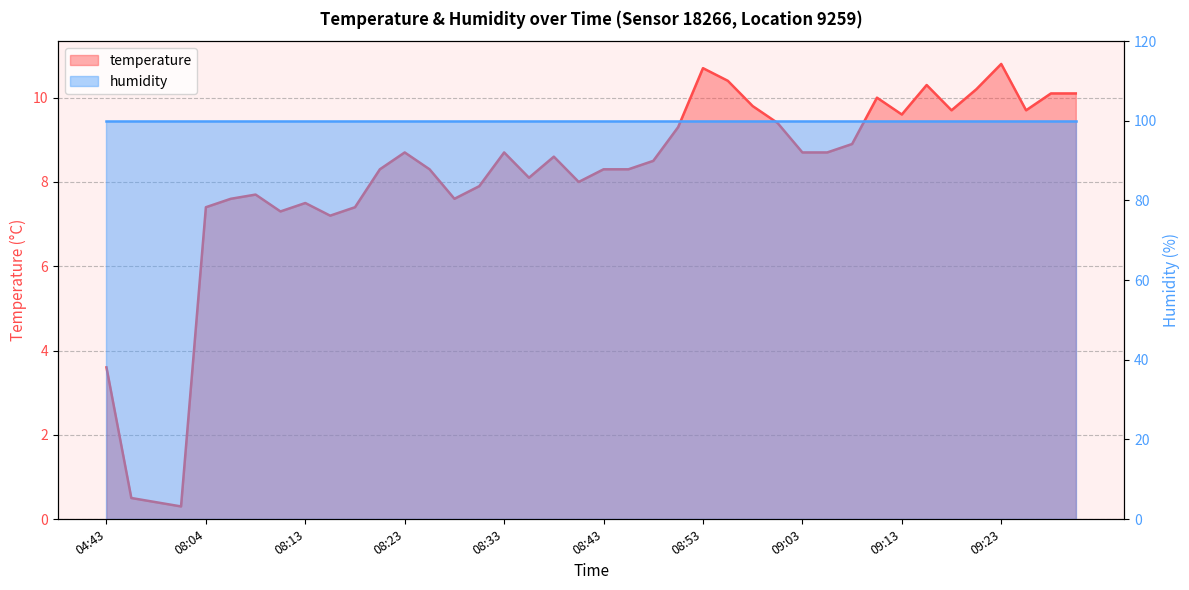

Reading left to right, what are all the values shown in this chart?

04:43=3.6	04:48=0.5	04:58=0.4	08:01=0.3	08:04=7.4	08:06=7.6	08:09=7.7	08:11=7.3	08:13=7.5	08:16=7.2	08:18=7.4	08:21=8.3	08:23=8.7	08:26=8.3	08:28=7.6	08:31=7.9	08:33=8.7	08:36=8.1	08:38=8.6	08:41=8.0	08:43=8.3	08:46=8.3	08:48=8.5	08:51=9.3	08:53=10.7	08:55=10.4	08:58=9.8	09:00=9.4	09:03=8.7	09:05=8.7	09:08=8.9	09:10=10.0	09:13=9.6	09:15=10.3	09:18=9.7	09:20=10.2	09:23=10.8	09:25=9.7	09:28=10.1	09:30=10.1